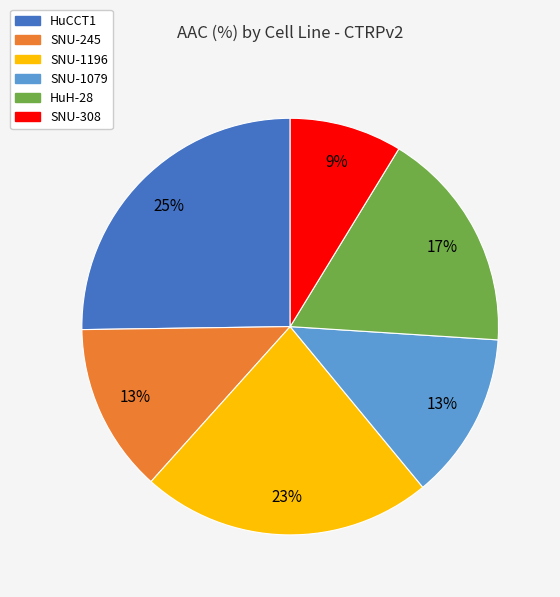

What percentage is the SNU-245 slice, to the nearest percent?

13%